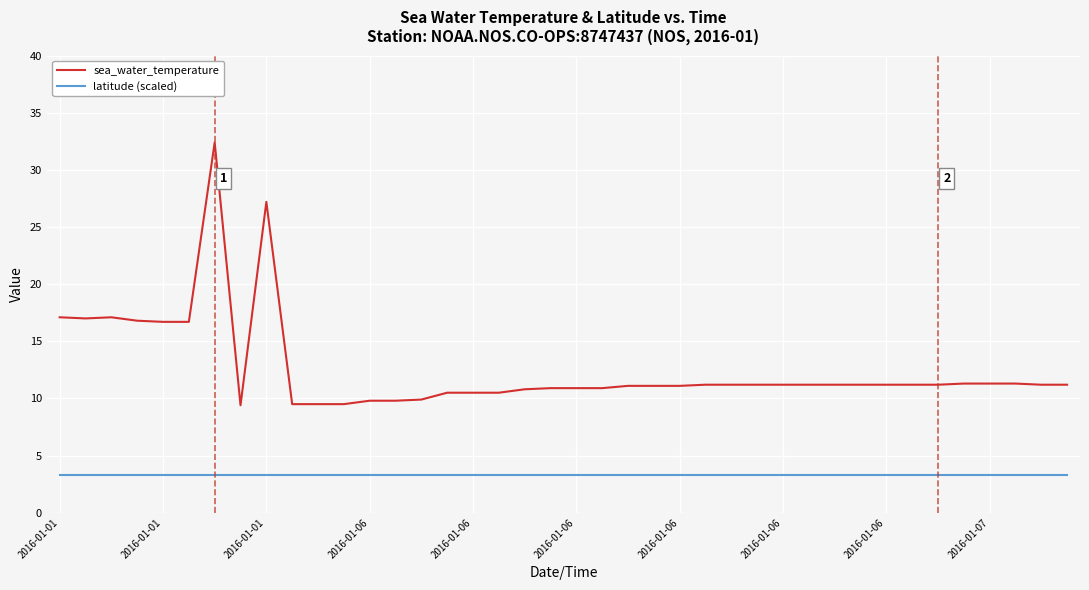

Which series has the largest total across all categories?

sea_water_temperature